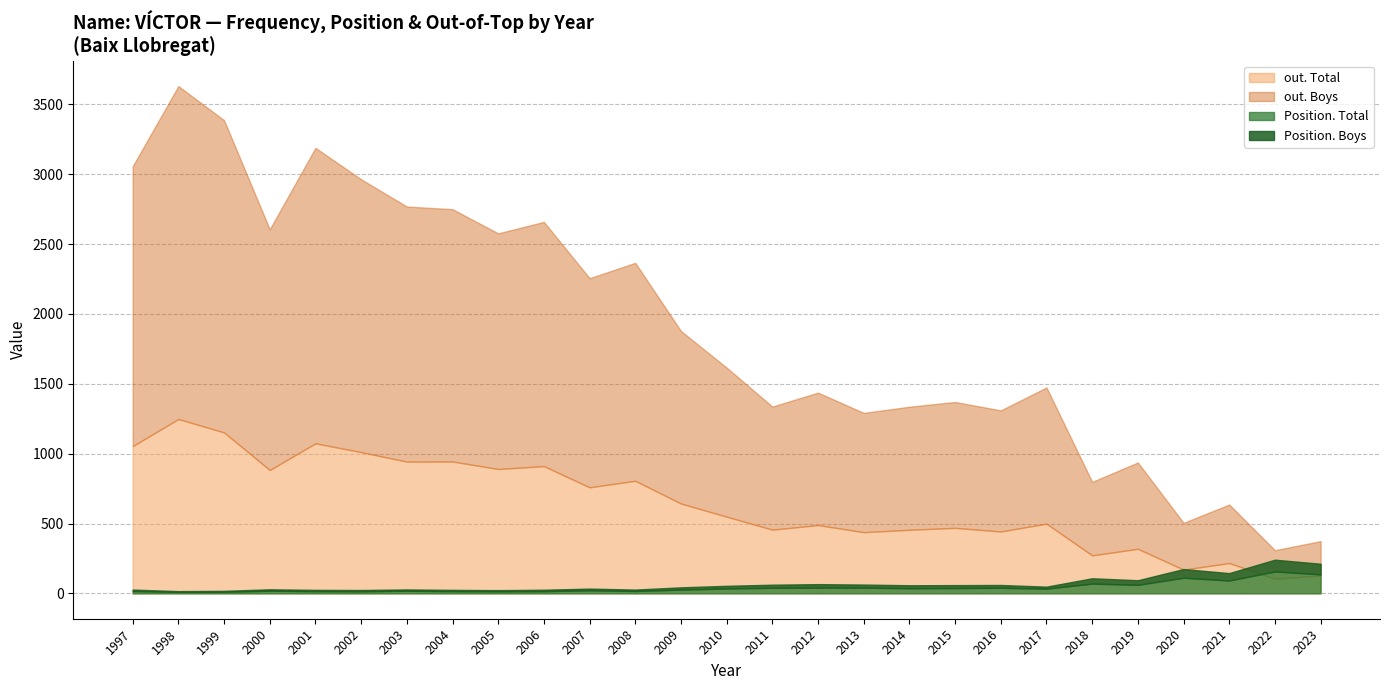

At 1998, list the series in order from smallest to largest.

Position. Boys, Position. Total, out. Total, out. Boys